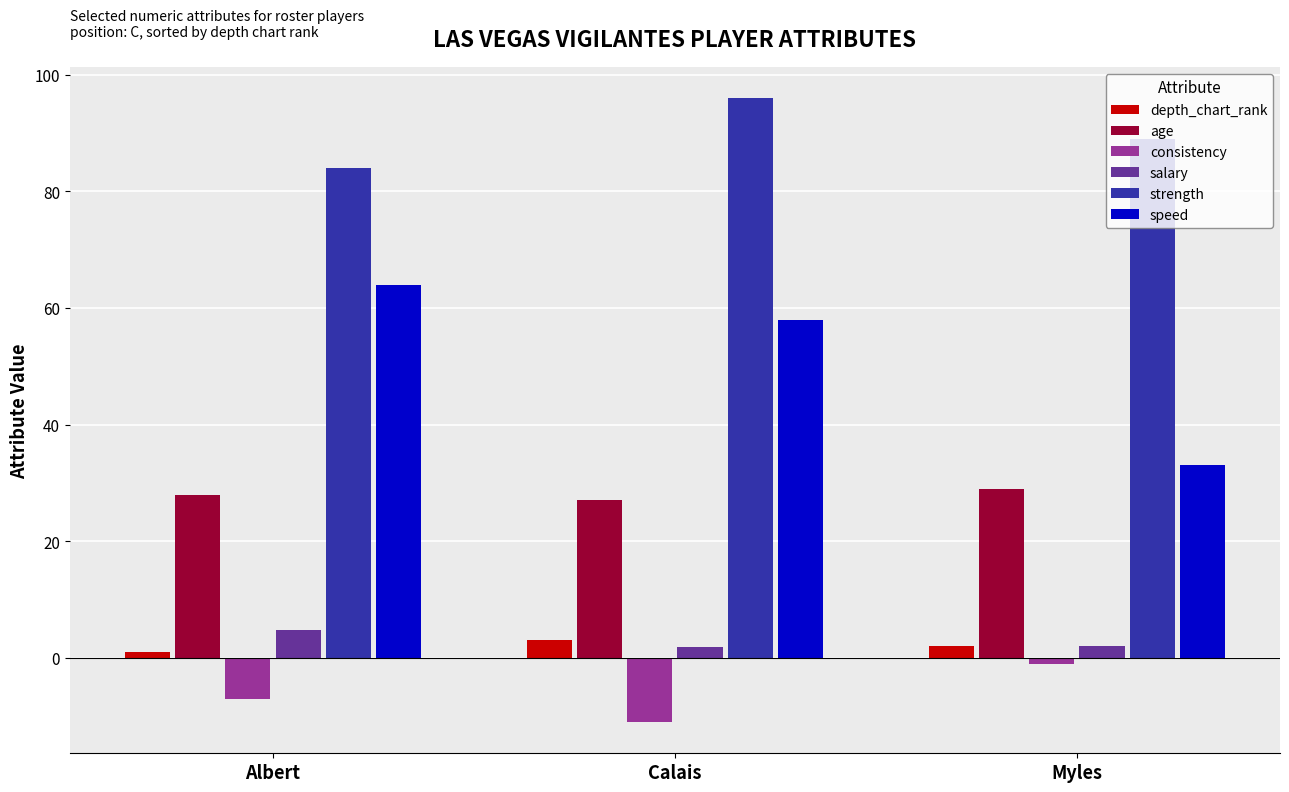

Is the value of age at Albert greater than the value of strength at Calais?

No